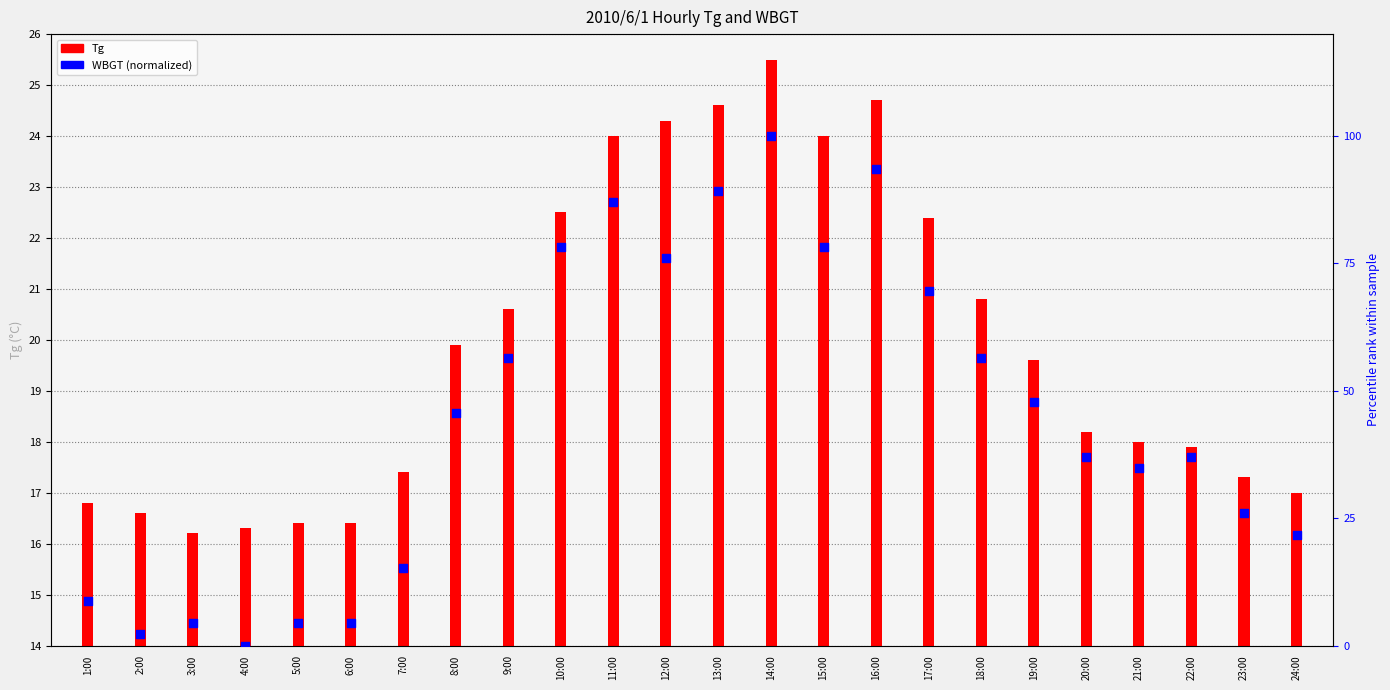

Which series contains the lowest Y value?

WBGT (normalized)